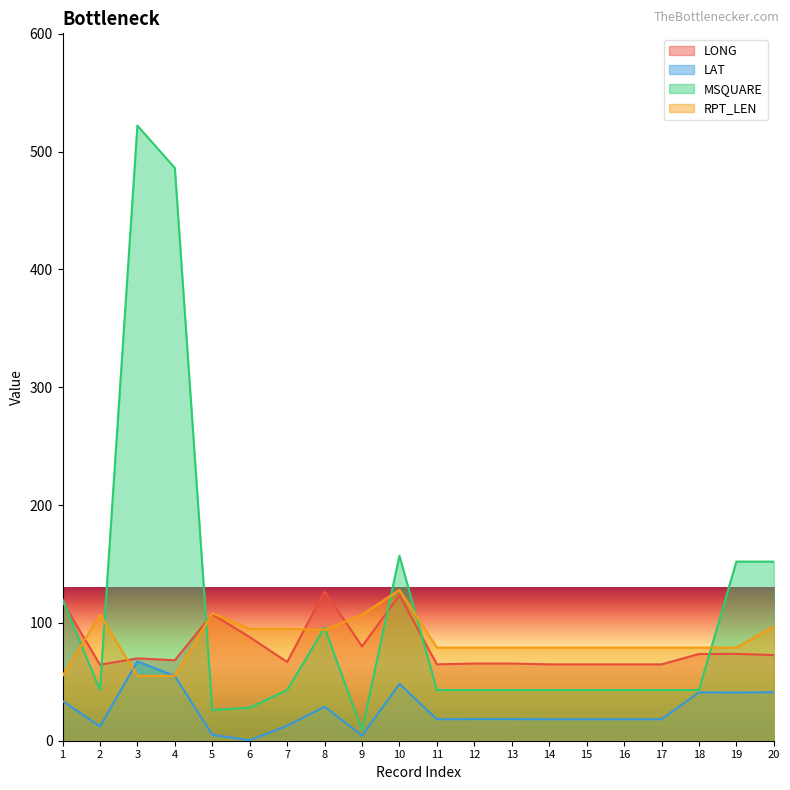

What is the value of the LAT point at the 13th from the left?

18.3